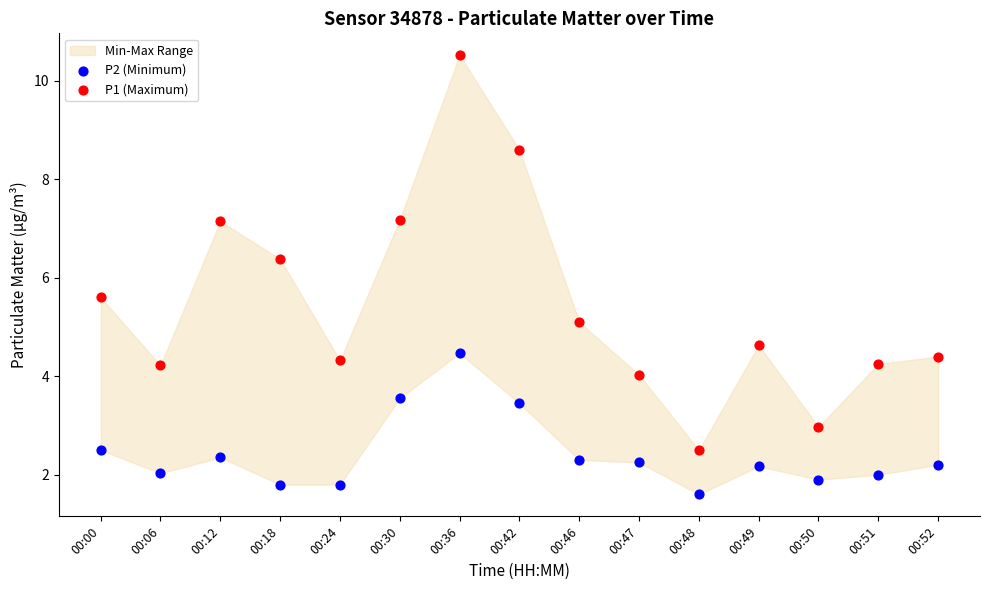

Across all data points, what is the range of Y values (max minus min)?

8.9